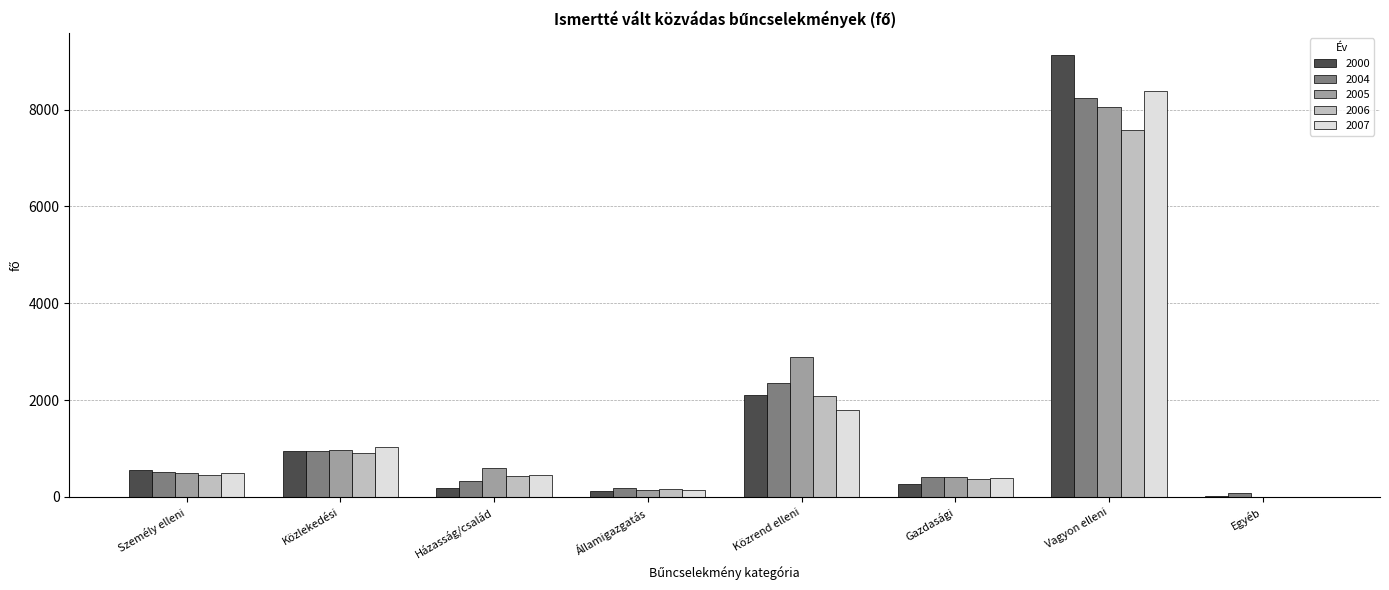

What is the sum of all 2000 values?

13316